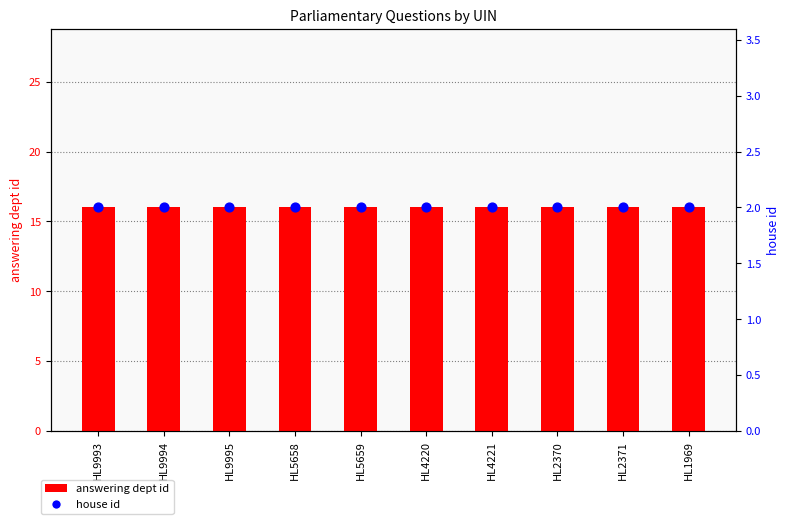

Which series reaches the maximum Y coordinate?

answering dept id